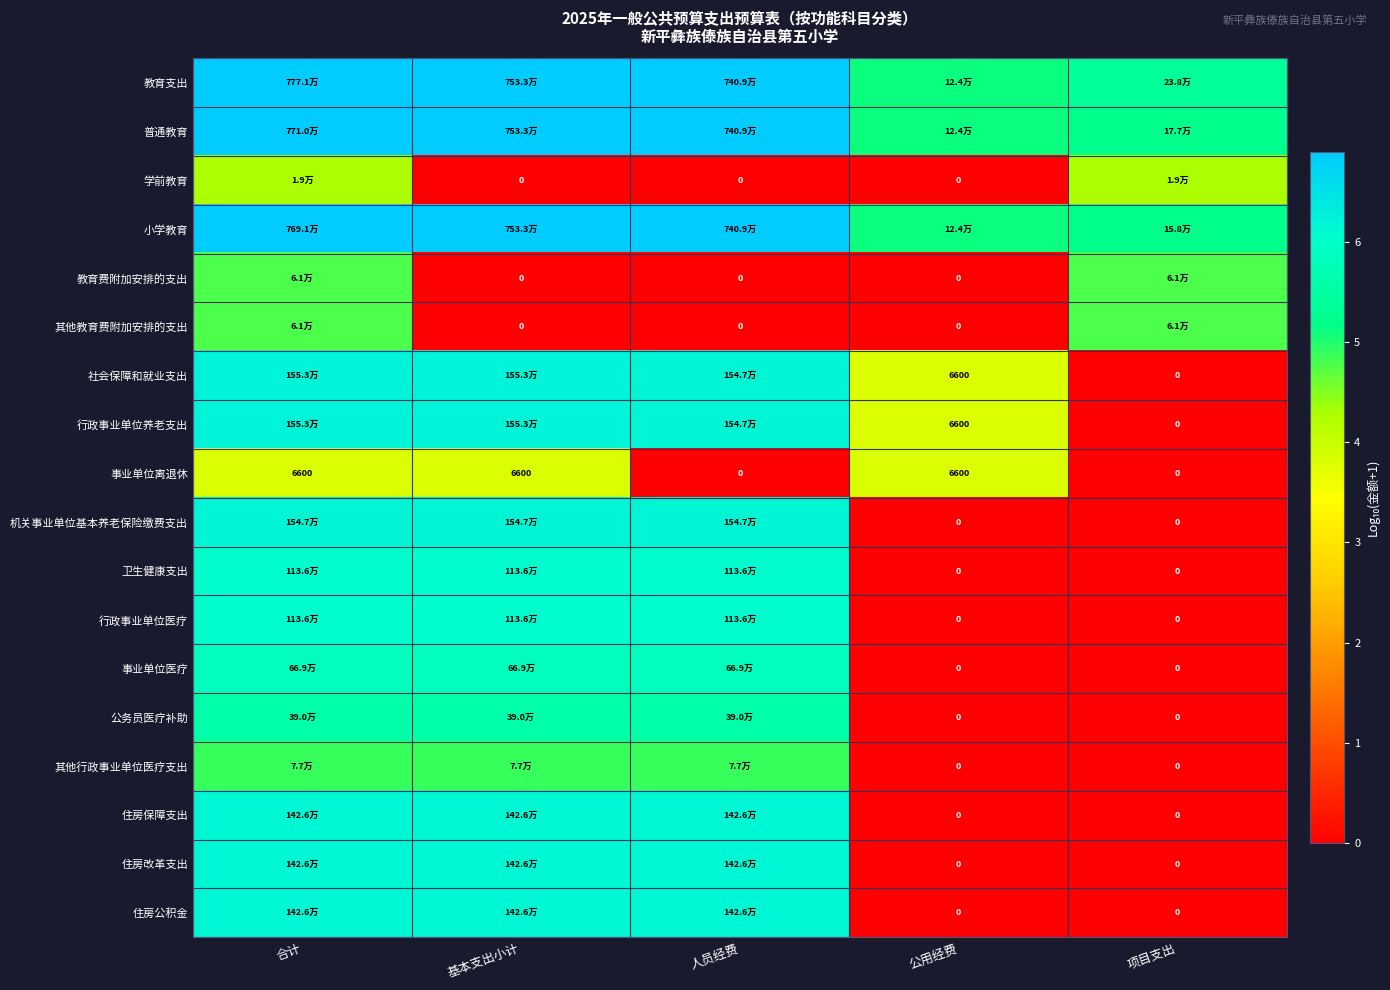

Which series has the largest total across all categories?

教育支出